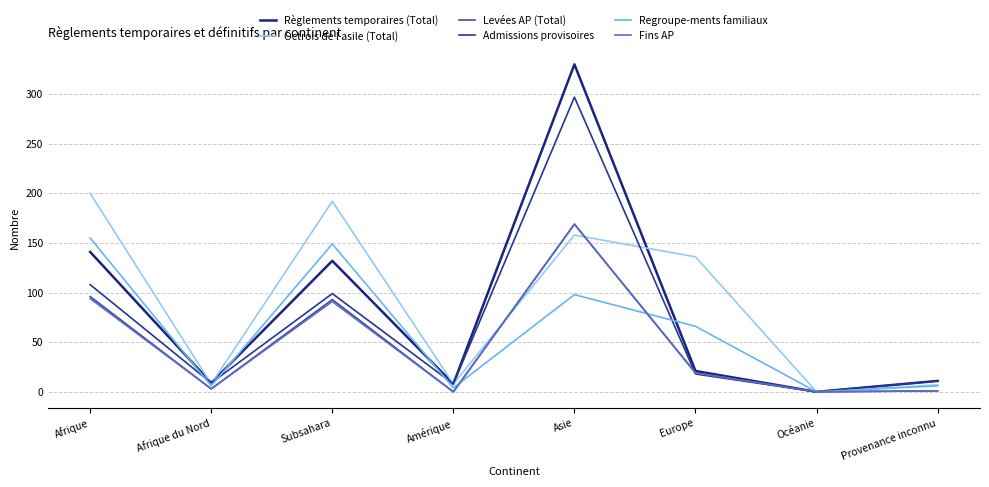

How many lines are shown in the chart?

6